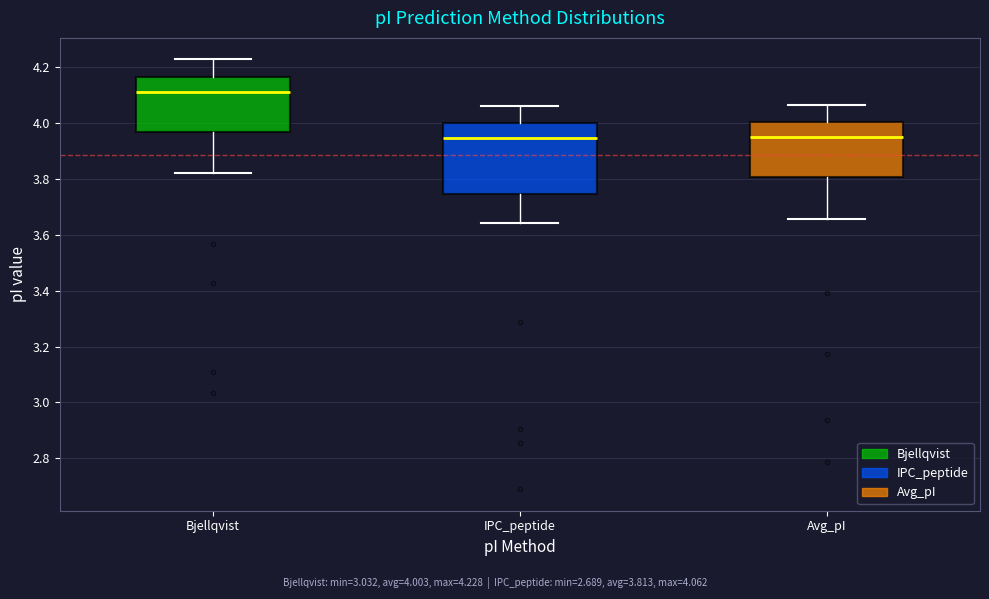

Reading left to right, transcribe this box plot: for each box, give where its median line is, the range the box spans, and where its two whiskers end, as read against the y-axis. The values are not printed on the chart, so give them approximately, as read against the axis.

Bjellqvist: median 4.12, box 3.96 to 4.16, whiskers 3.82 to 4.22
IPC_peptide: median 3.94, box 3.74 to 4.00, whiskers 3.64 to 4.06
Avg_pI: median 3.96, box 3.80 to 4.00, whiskers 3.66 to 4.06